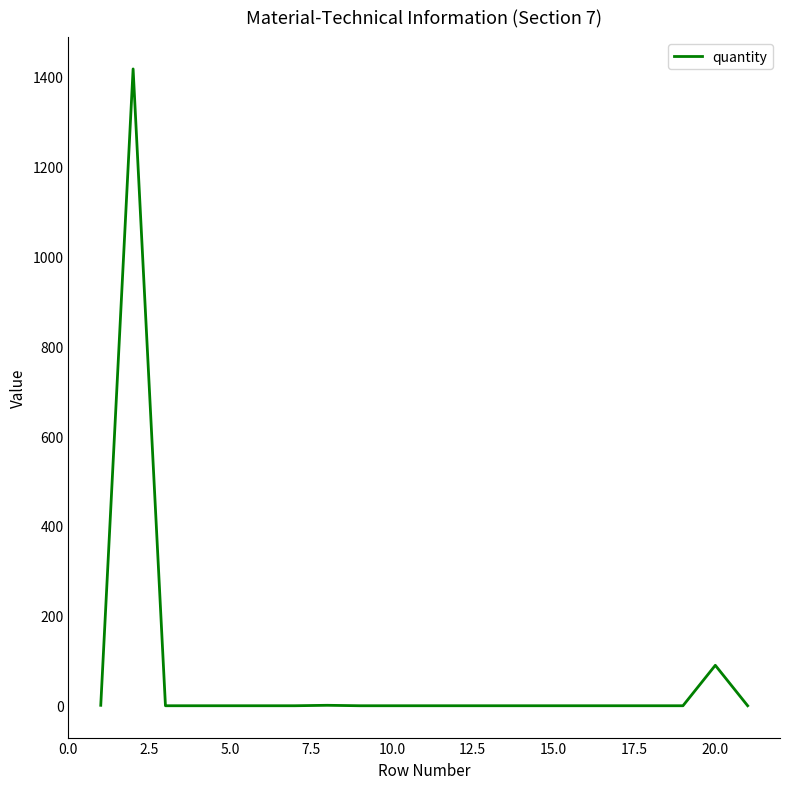

What is the difference between the maximum and minimum values?

1417